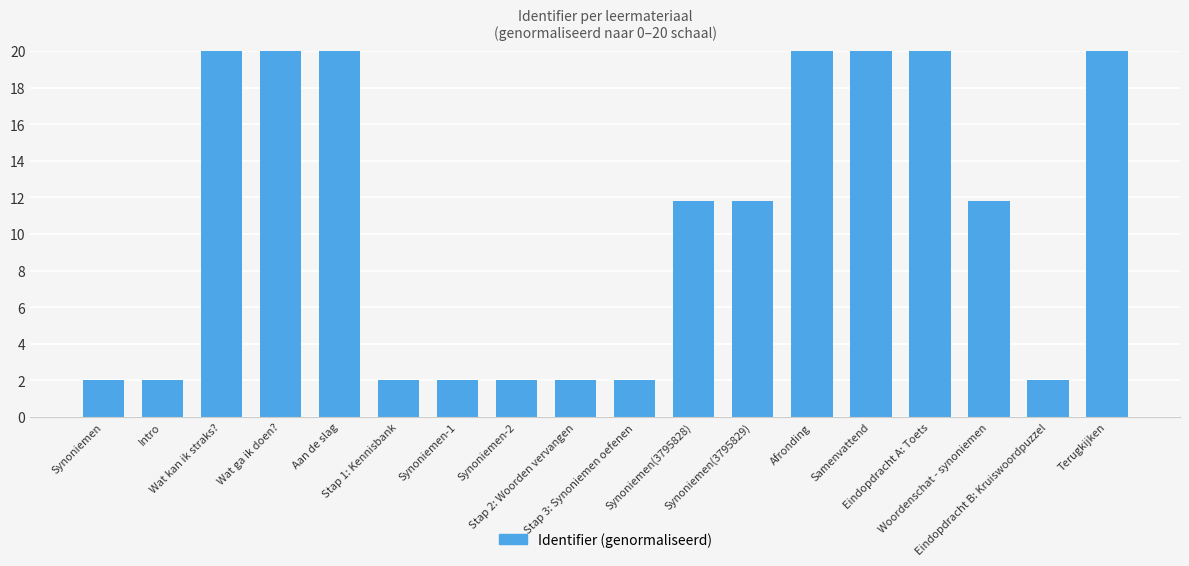

What is the difference between the maximum and minimum values?

18.0